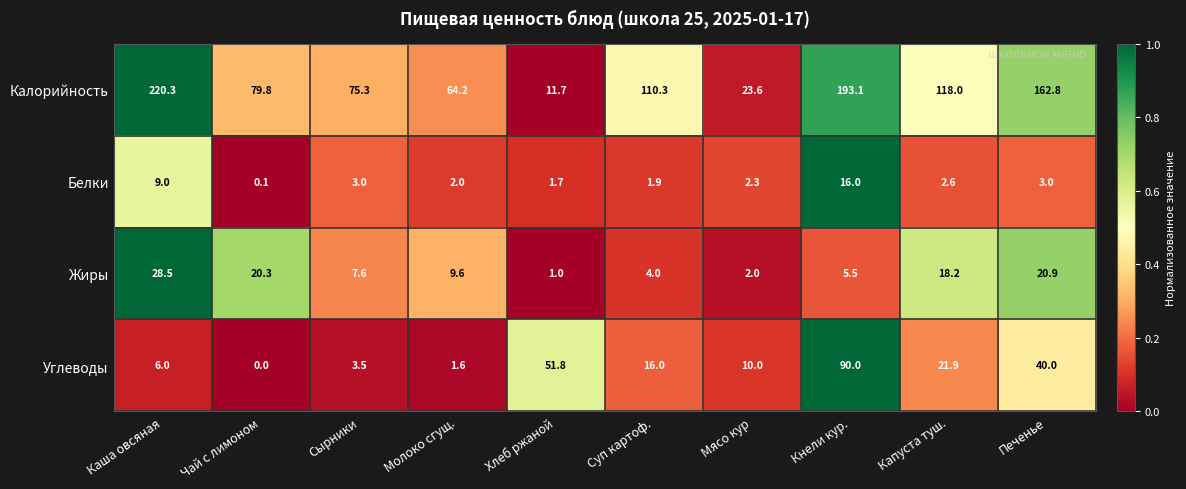

The value of Калорийность at Сырники is 44.9. True or false?

False